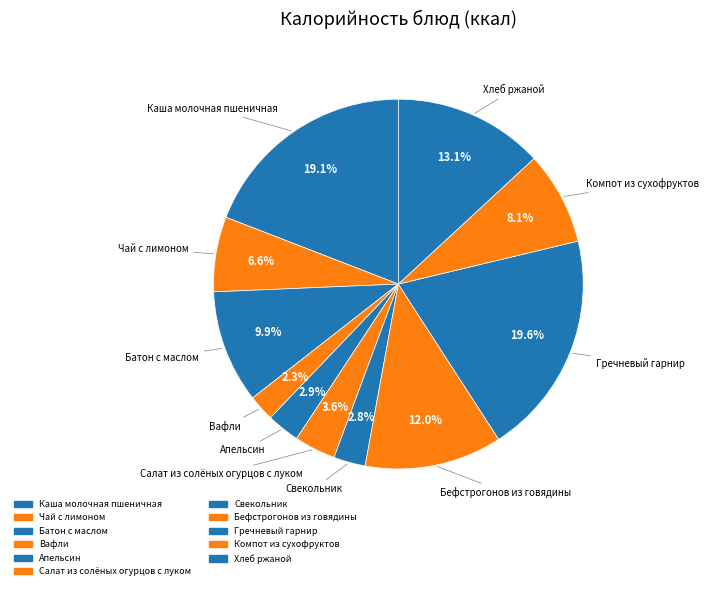

To the nearest percent, what is the difference between the largest and smallest slice percentages?

17%